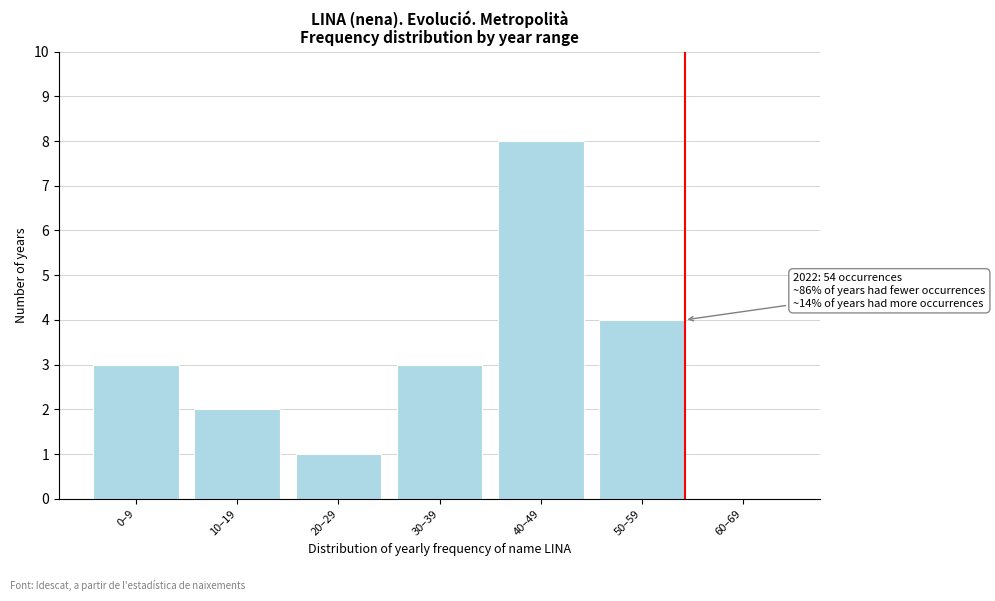

Reading left to right, list all the values displayed in this chart.

0–9=3	10–19=2	20–29=1	30–39=3	40–49=8	50–59=4	60–69=0